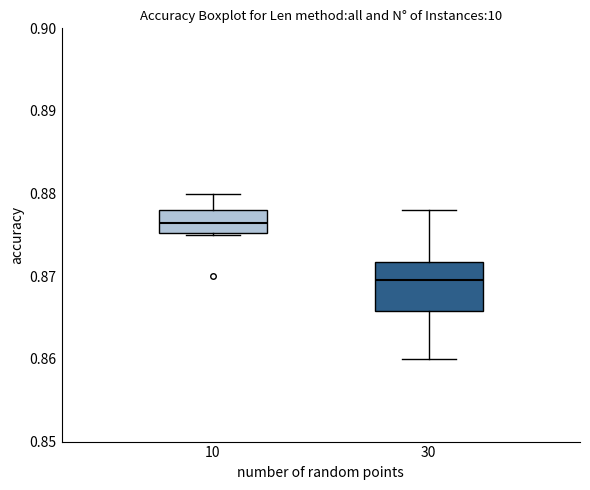

Reading left to right, read every box against the y-axis: the position of its median line, the range the box covers, and the ends of its whiskers. The values are not printed on the chart, so give them approximately, as read against the axis.

10: median 0.877, box 0.875 to 0.878, whiskers 0.875 to 0.880
30: median 0.870, box 0.866 to 0.872, whiskers 0.860 to 0.878